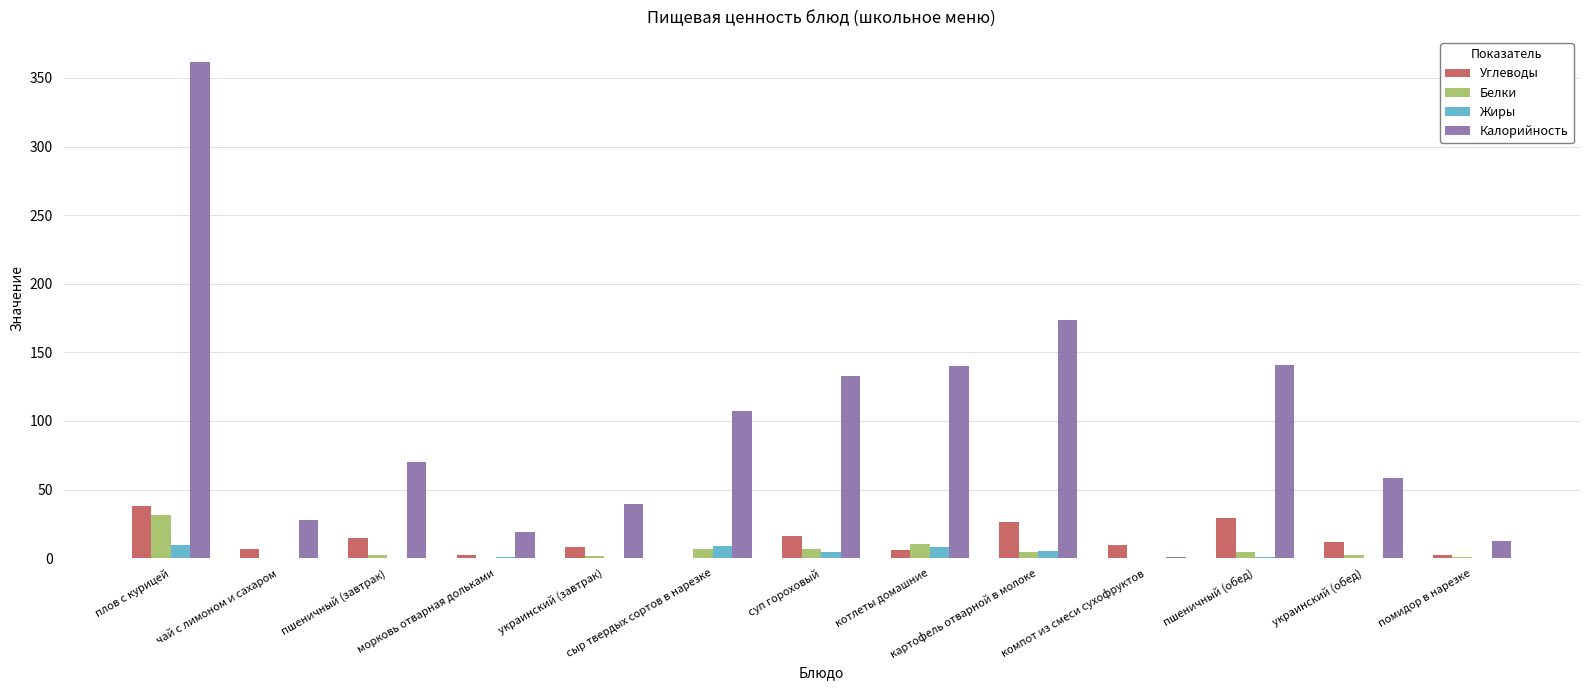

What is the difference between the Белки values at суп гороховый and пшеничный (обед)?

2.1